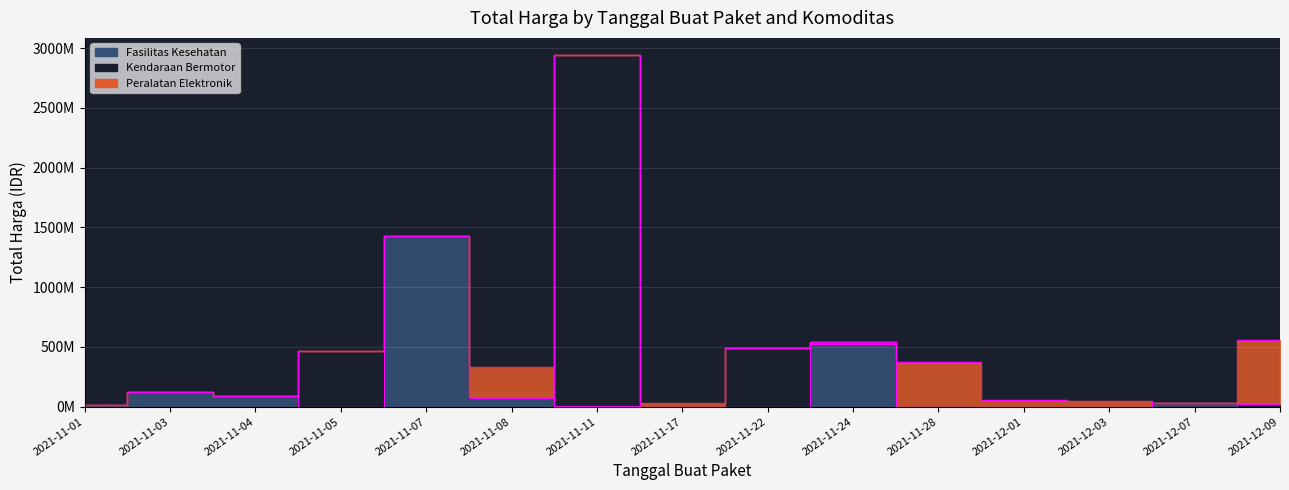

What are all the series names shown in the legend?

Fasilitas Kesehatan, Kendaraan Bermotor, Peralatan Elektronik